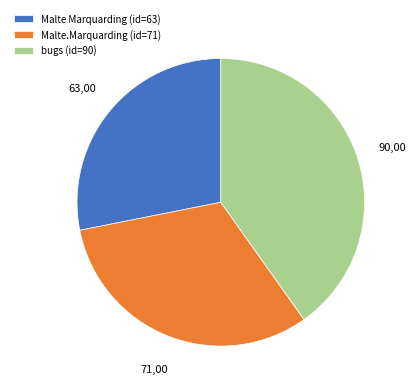

Is there any slice that represents more than half of the pie?

No